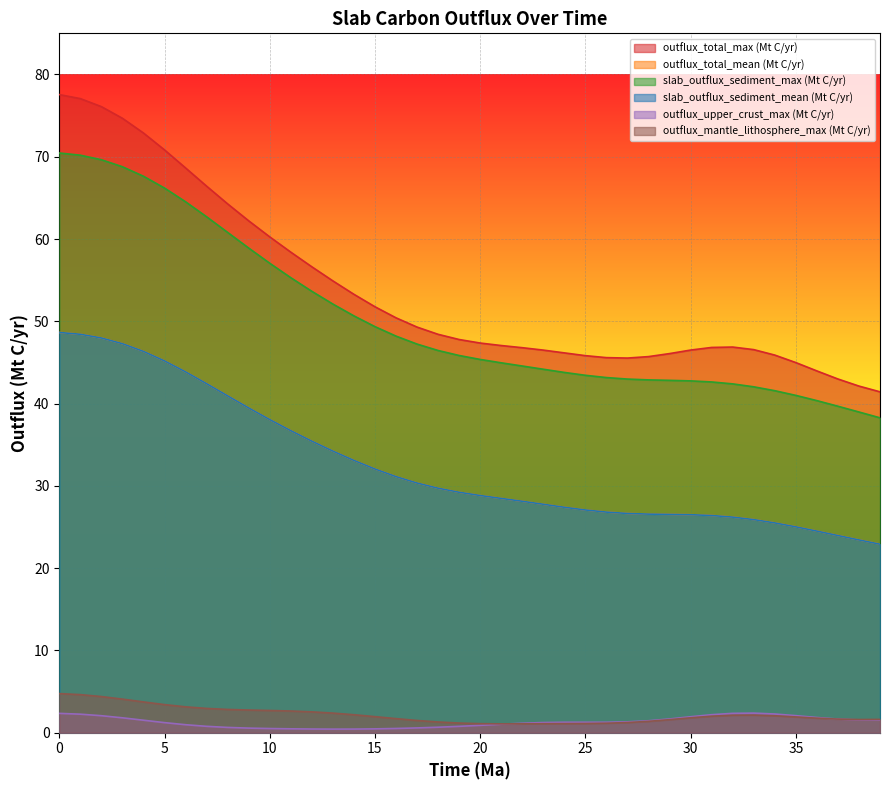

True or false: outflux_total_mean (Mt C/yr) and slab_outflux_sediment_mean (Mt C/yr) intersect in this chart.

False